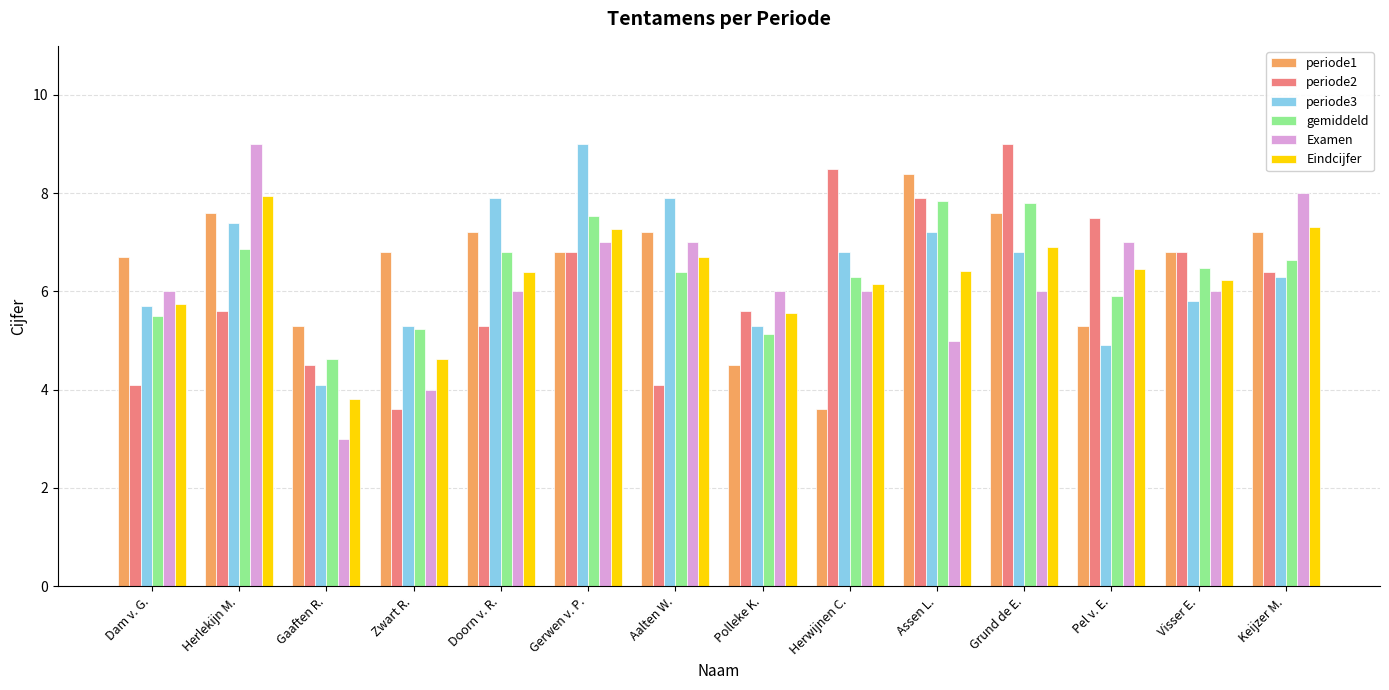

What is the total value across all series at Aalten W.?

39.3